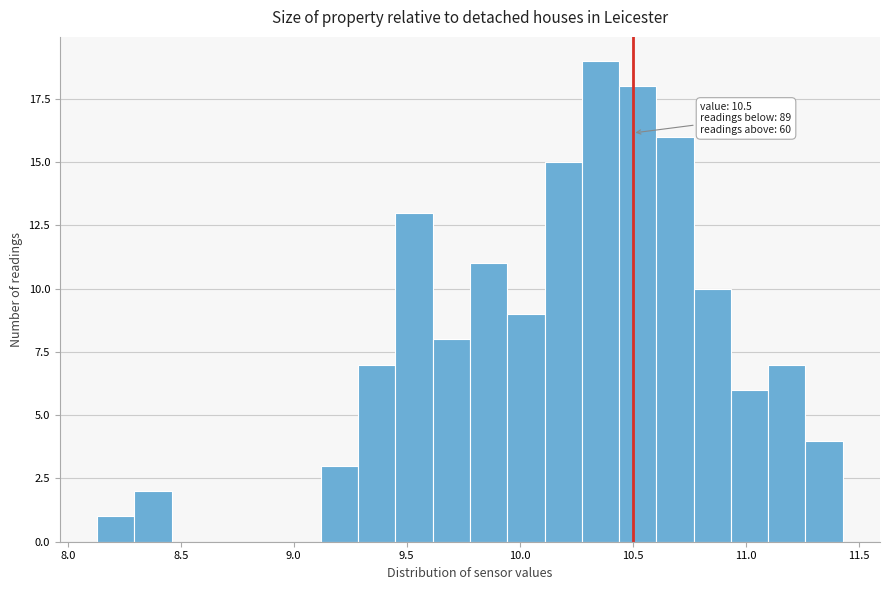

Around what value on the x-axis is the tallest bar? Give the approximate position of its centre, as read against the axis.

10.35